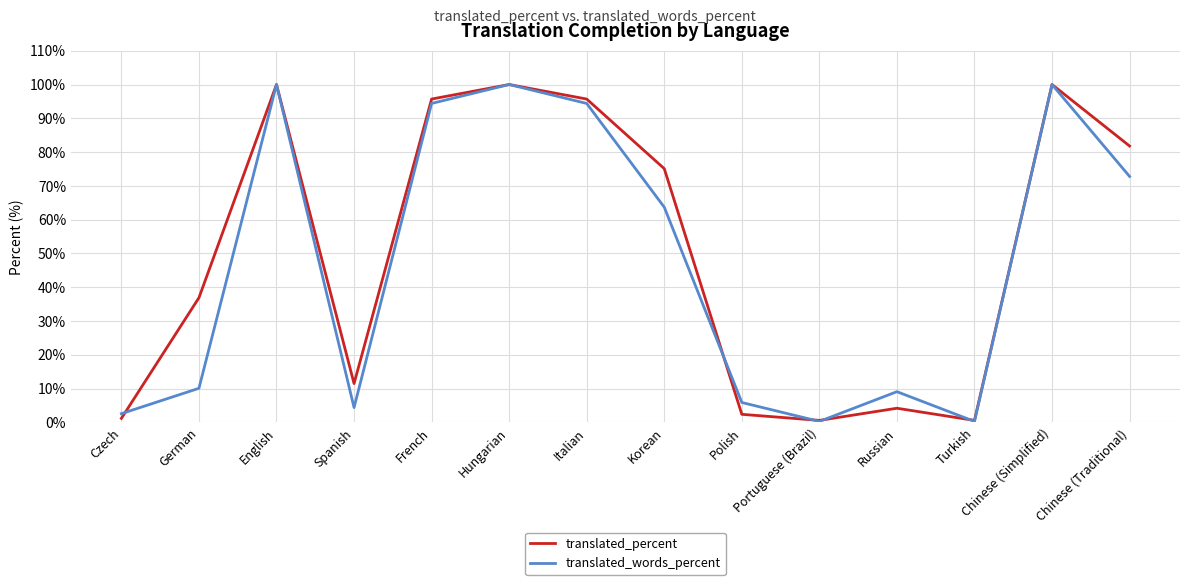

What value does the translated_percent series have at Czech?

1.2